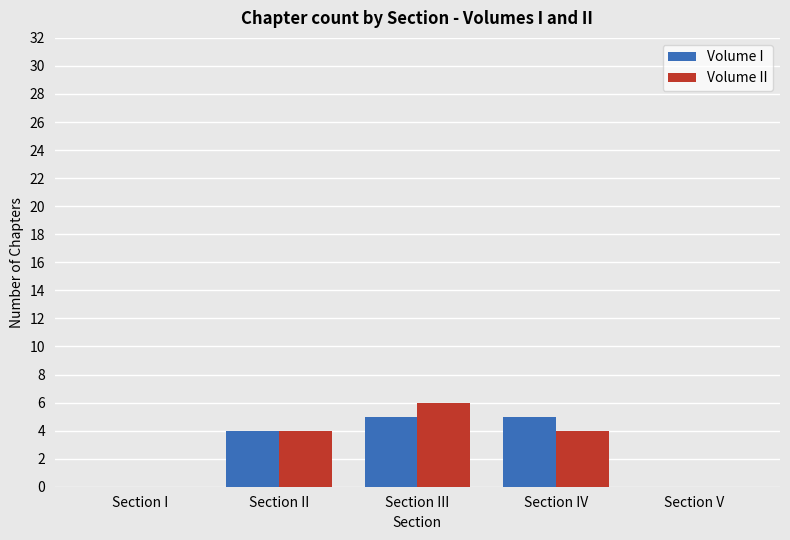

Between Section III and Section IV, which series saw the biggest shift?

Volume II